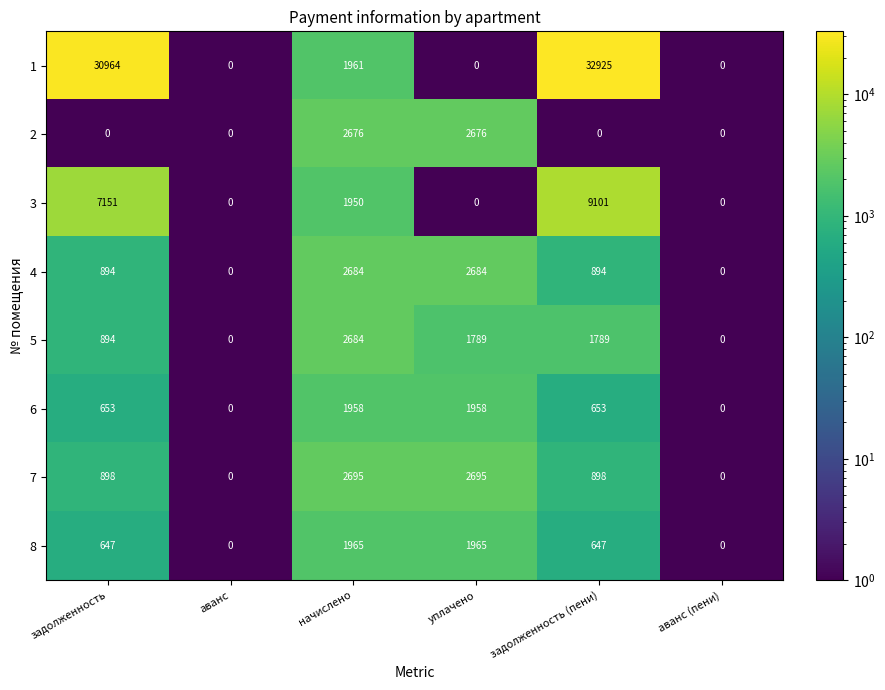

How many 2 values are between 0 and 2676?

6